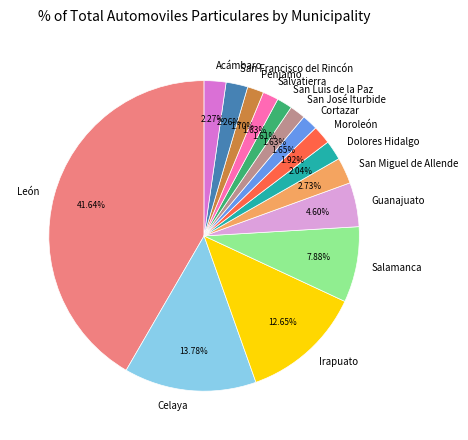

What is the total percentage of Cortazar and Celaya?

15.4%